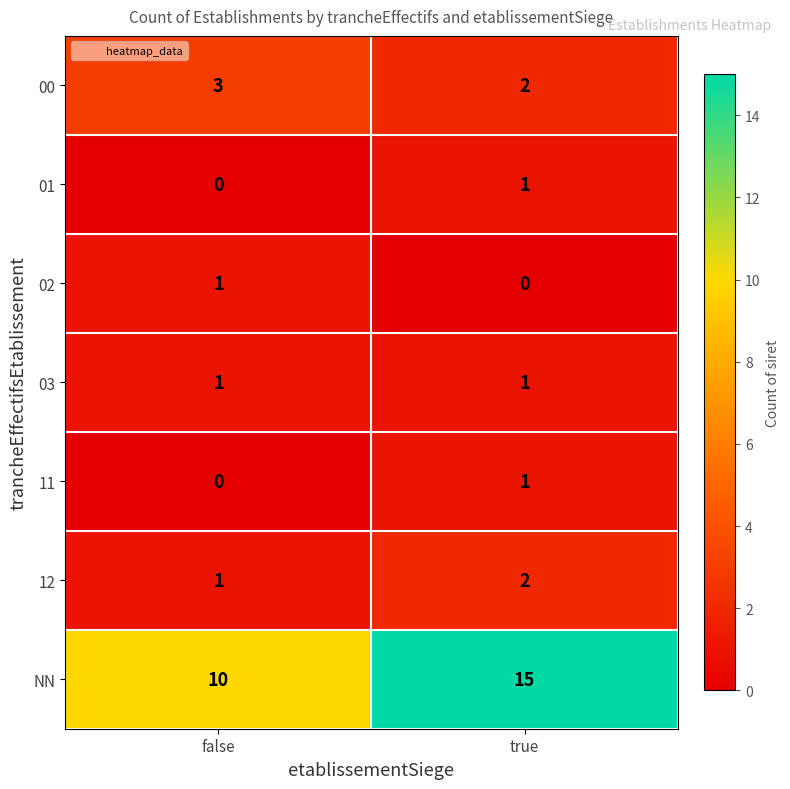

What is the difference between the highest and lowest values at false?

10